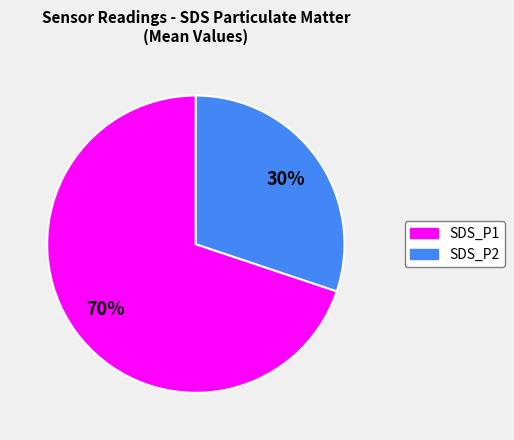

How many segments does this pie chart have?

2